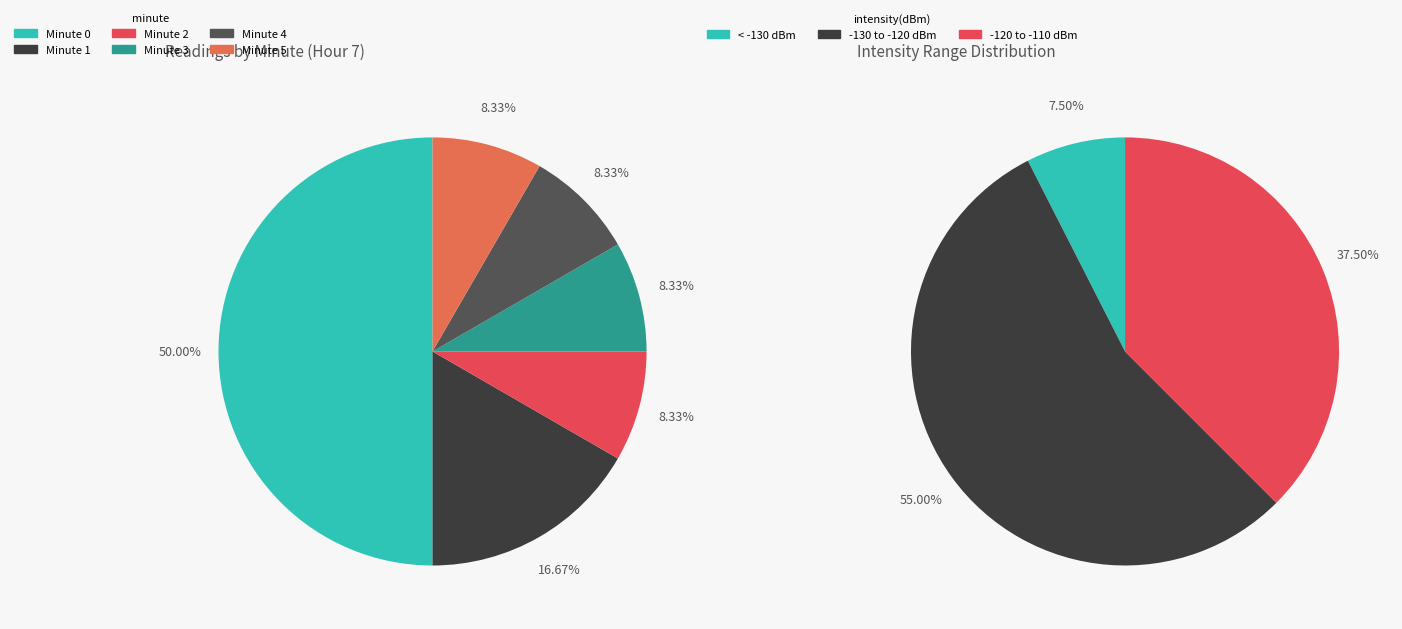

What percentage is NOT represented by Minute 1?

83.3%